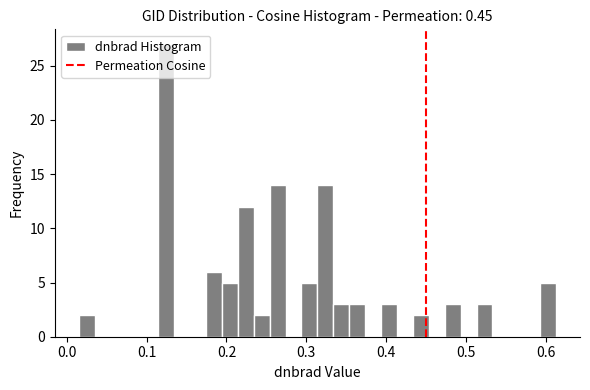

Read against the x-axis, roughly where is the centre of the tallest bar?

0.12